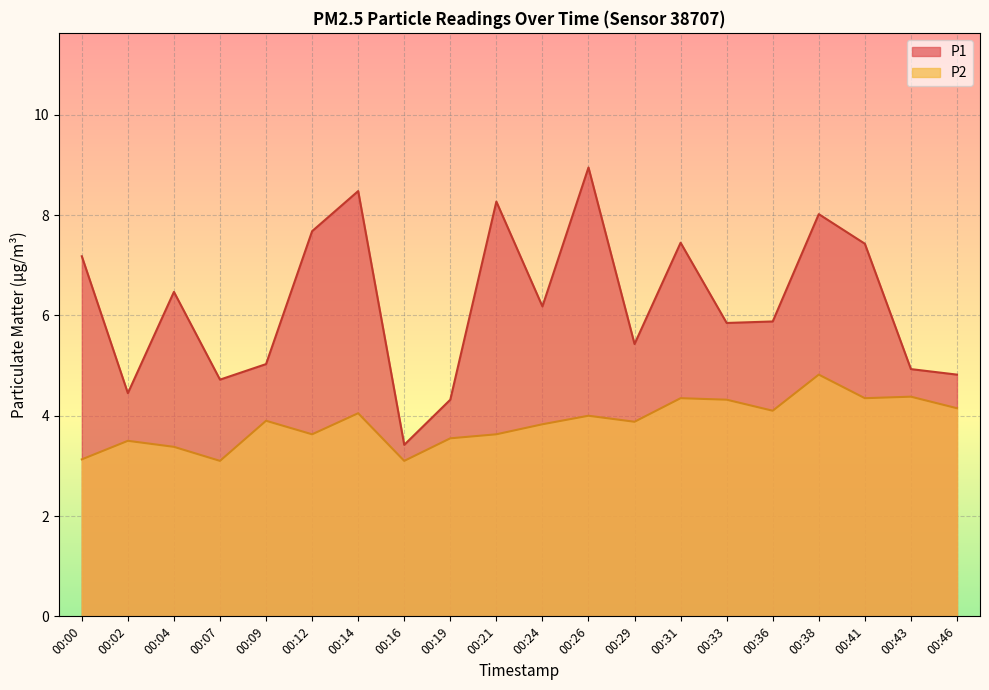

What is the value of the P1 point at the 9th from the left?

4.3